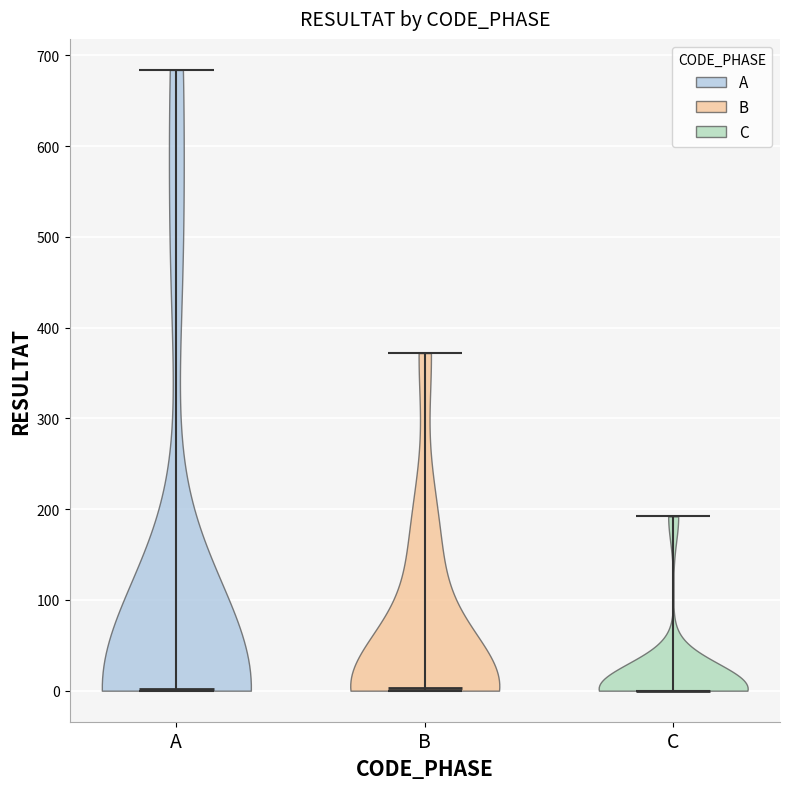

Reading left to right, read every violin against the y-axis: where its median line is, and the lowest and highest points it reaches. The values are not printed on the chart, so give them approximately, as read against the axis.

A: median line 0, lowest point 0, highest point 680
B: median line 0, lowest point 0, highest point 370
C: median line 0, lowest point 0, highest point 190